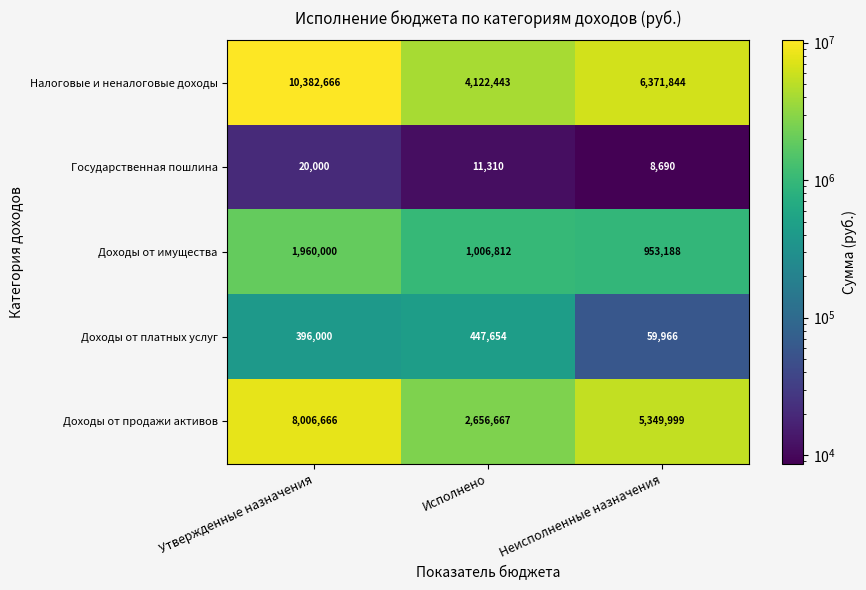

At which category is the sum across all series the highest?

Утвержденные назначения